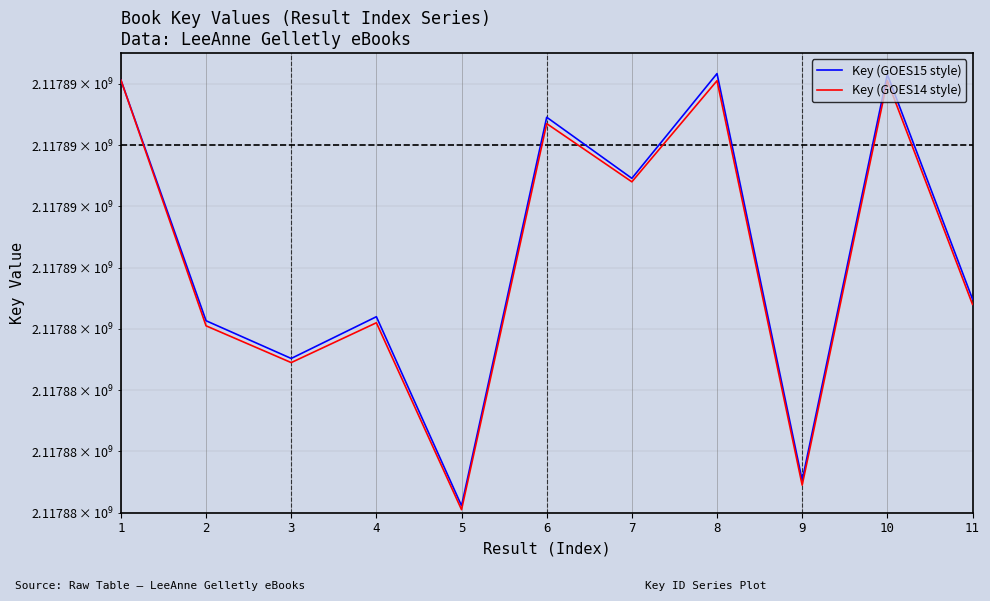

What is the sum of the Key (GOES15 style) values at 7 and 8?

4235781246